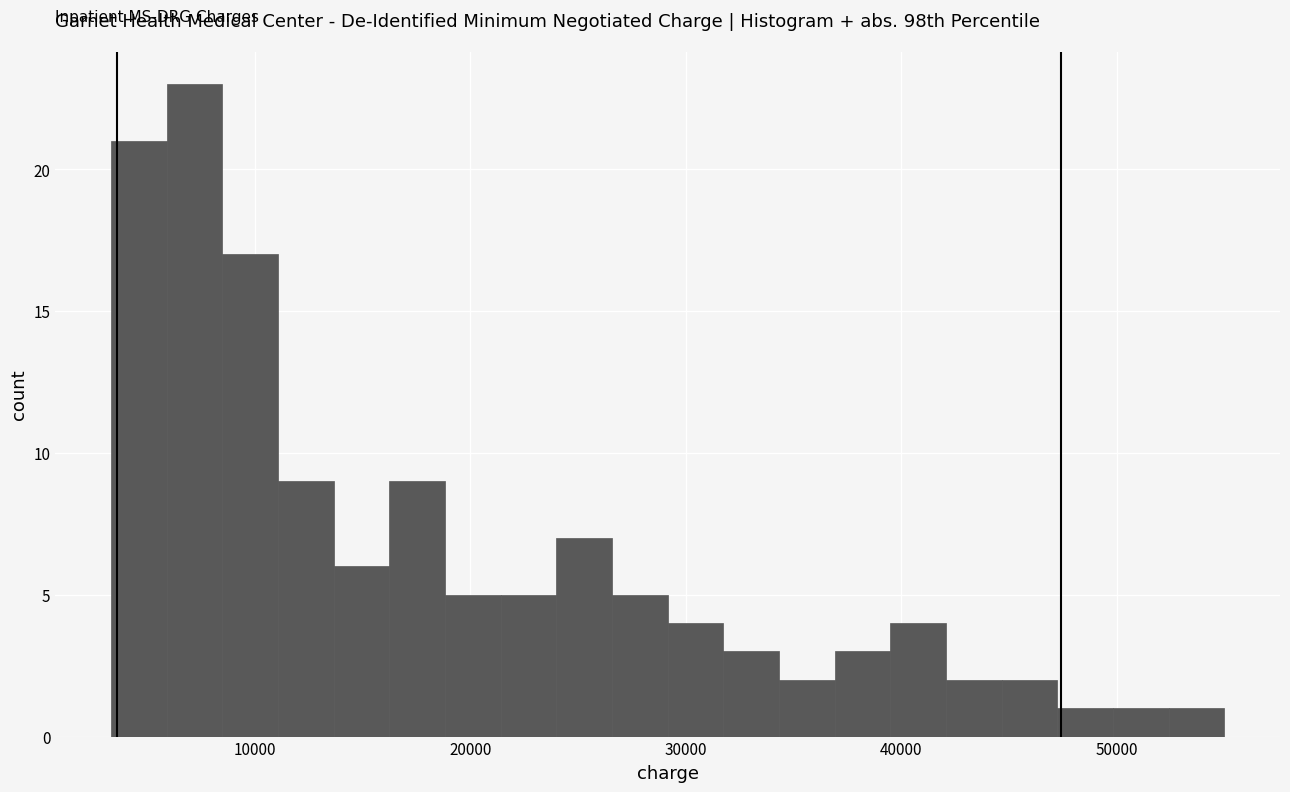

Read against the x-axis, roughly where is the centre of the tallest bar?

7000